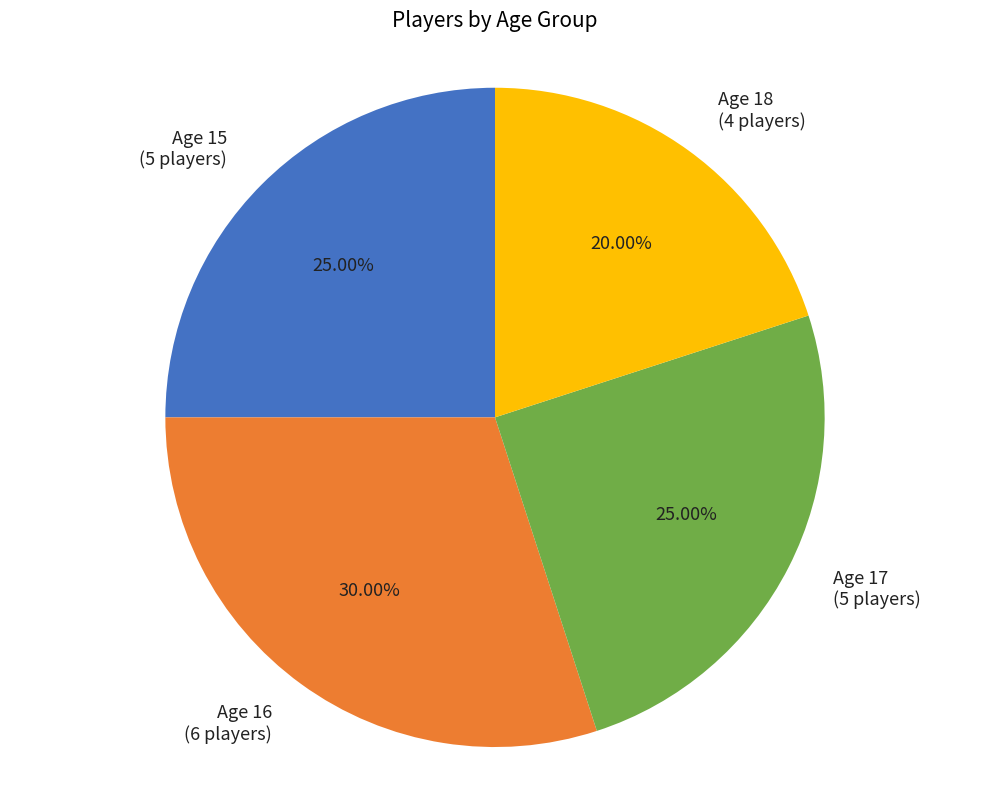

What is the ratio of the value at Age 15 (5 players) to the value at Age 16 (6 players)?

0.8